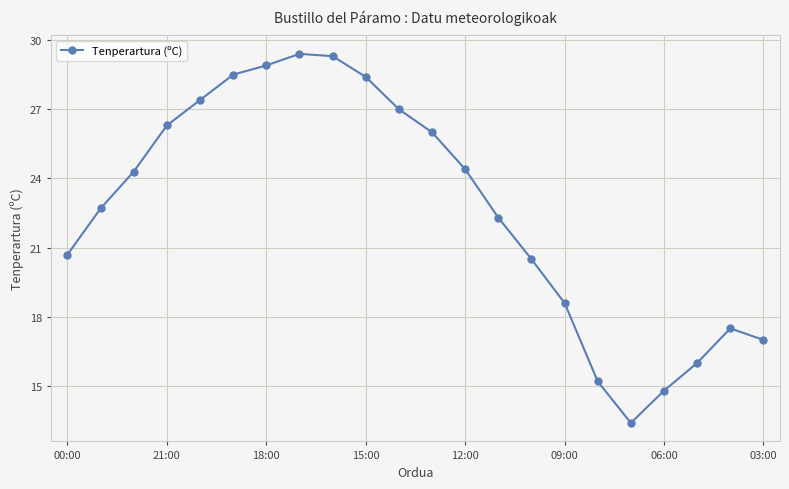

Reading left to right, what are all the values shown in this chart?

20.7	22.7	24.3	26.3	27.4	28.5	28.9	29.4	29.3	28.4	27.0	26.0	24.4	22.3	20.5	18.6	15.2	13.4	14.8	16.0	17.5	17.0